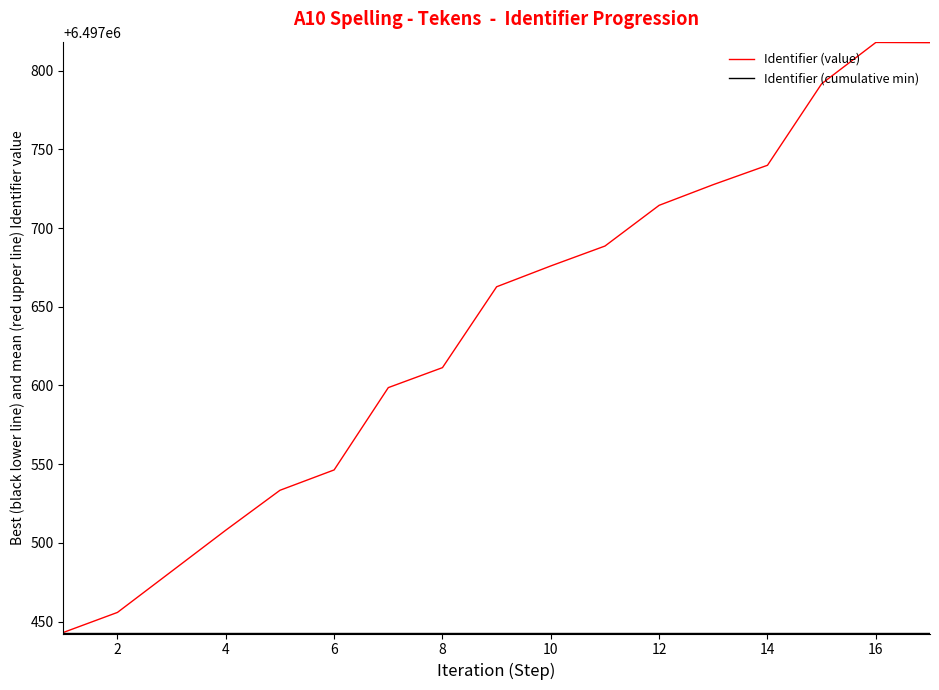

Which series has the largest range (max minus min)?

Identifier (value)